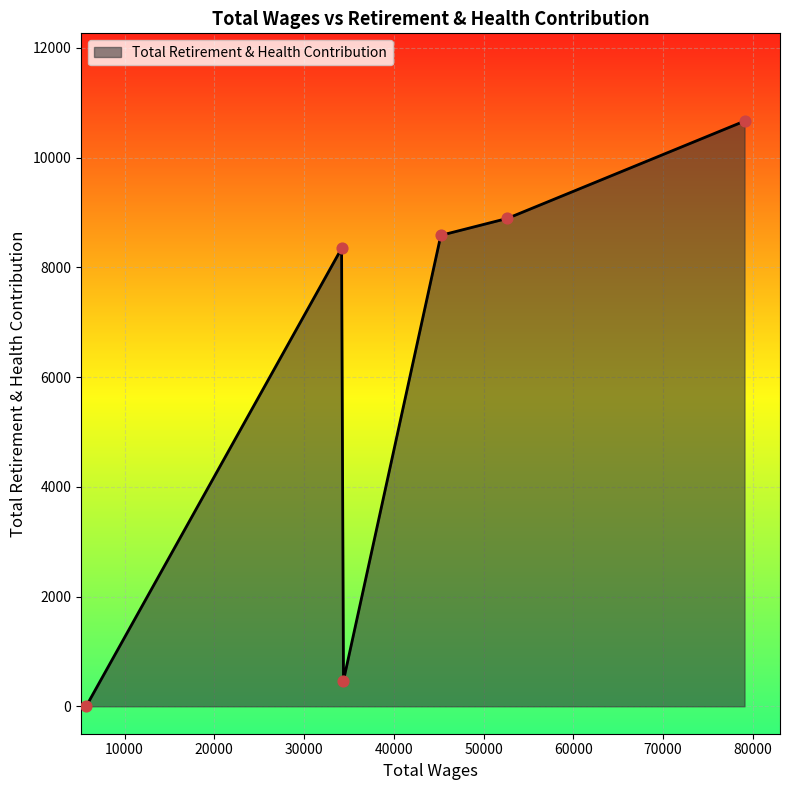

What is the difference between the maximum and second lowest values?

10198